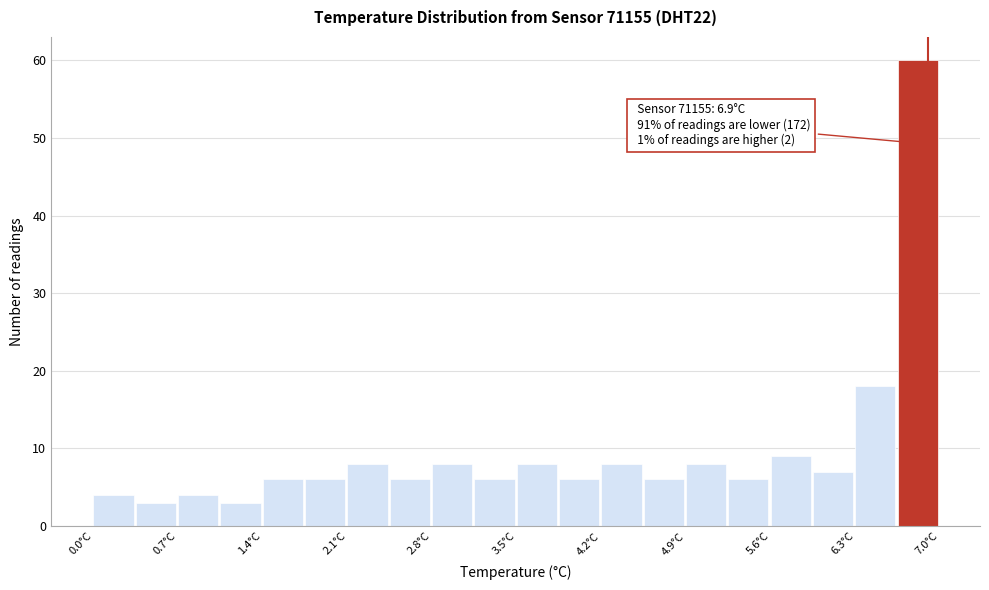

Read against the x-axis, roughly where is the centre of the tallest bar?

6.8